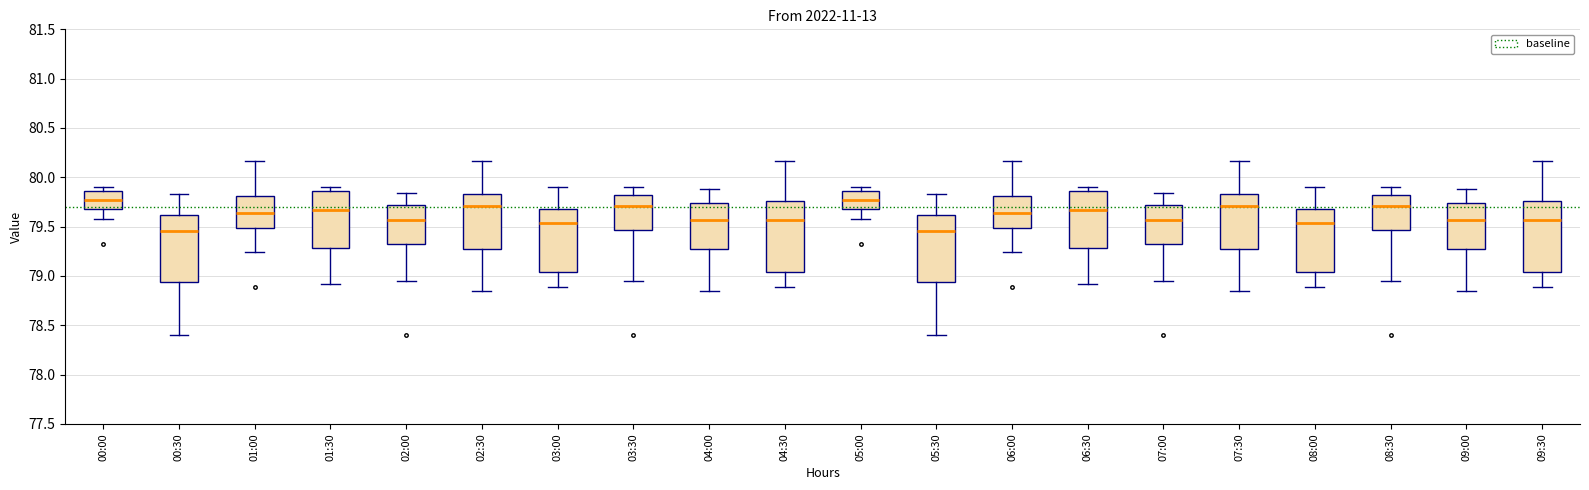

Reading left to right, transcribe this box plot: for each box, give where its median line is, the range the box spans, and where its two whiskers end, as read against the y-axis. The values are not printed on the chart, so give them approximately, as read against the axis.

00:00: median 79.80, box 79.70 to 79.85, whiskers 79.60 to 79.90
00:30: median 79.45, box 78.95 to 79.60, whiskers 78.40 to 79.85
01:00: median 79.65, box 79.50 to 79.80, whiskers 79.25 to 80.15
01:30: median 79.65, box 79.30 to 79.85, whiskers 78.90 to 79.90
02:00: median 79.55, box 79.30 to 79.70, whiskers 78.95 to 79.85
02:30: median 79.70, box 79.30 to 79.85, whiskers 78.85 to 80.15
03:00: median 79.55, box 79.05 to 79.70, whiskers 78.90 to 79.90
03:30: median 79.70, box 79.45 to 79.80, whiskers 78.95 to 79.90
04:00: median 79.55, box 79.30 to 79.75, whiskers 78.85 to 79.90
04:30: median 79.55, box 79.05 to 79.75, whiskers 78.90 to 80.15
05:00: median 79.80, box 79.70 to 79.85, whiskers 79.60 to 79.90
05:30: median 79.45, box 78.95 to 79.60, whiskers 78.40 to 79.85
06:00: median 79.65, box 79.50 to 79.80, whiskers 79.25 to 80.15
06:30: median 79.65, box 79.30 to 79.85, whiskers 78.90 to 79.90
07:00: median 79.55, box 79.30 to 79.70, whiskers 78.95 to 79.85
07:30: median 79.70, box 79.30 to 79.85, whiskers 78.85 to 80.15
08:00: median 79.55, box 79.05 to 79.70, whiskers 78.90 to 79.90
08:30: median 79.70, box 79.45 to 79.80, whiskers 78.95 to 79.90
09:00: median 79.55, box 79.30 to 79.75, whiskers 78.85 to 79.90
09:30: median 79.55, box 79.05 to 79.75, whiskers 78.90 to 80.15